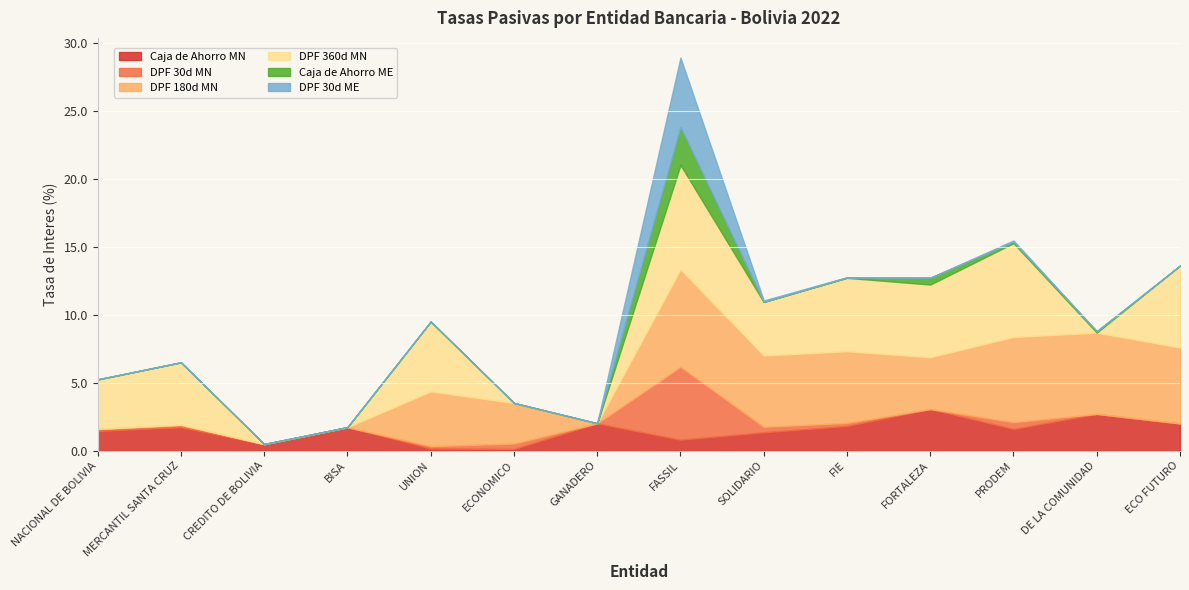

What is the difference between the maximum and second lowest values in the Caja de Ahorro MN series?

2.9